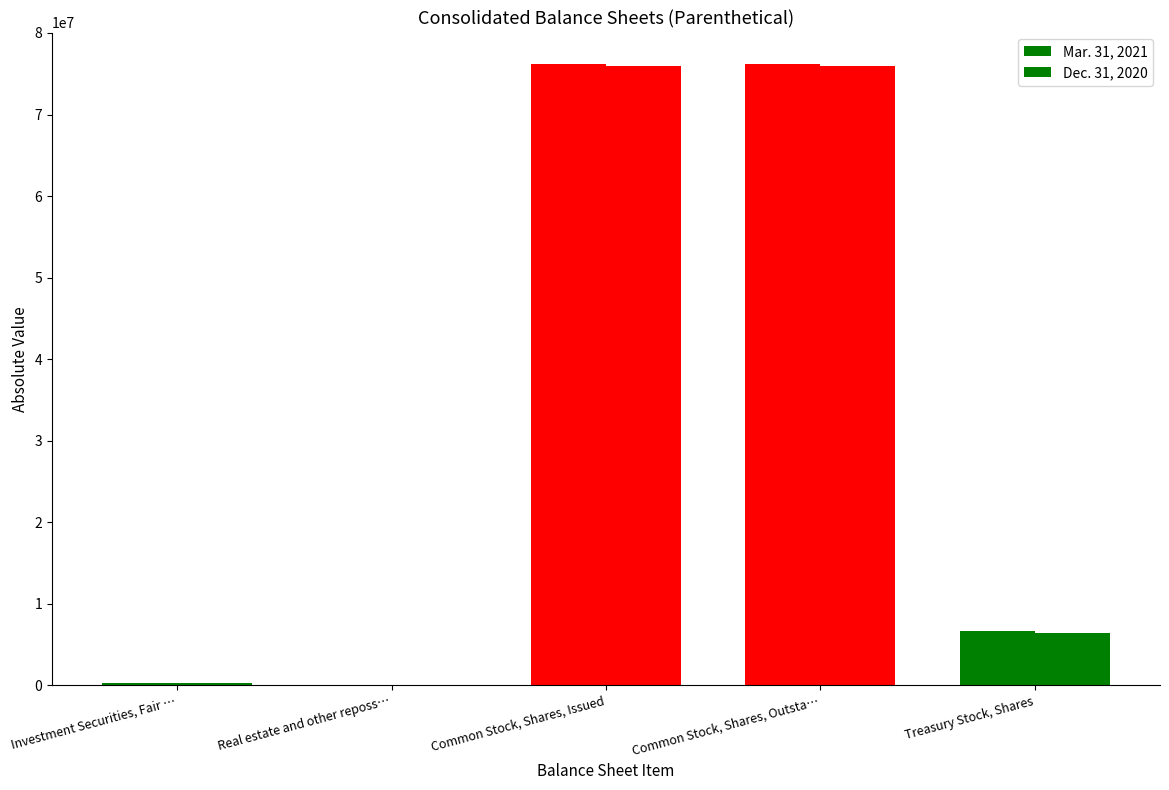

What is the lowest value of the Dec. 31, 2020 series?

15060